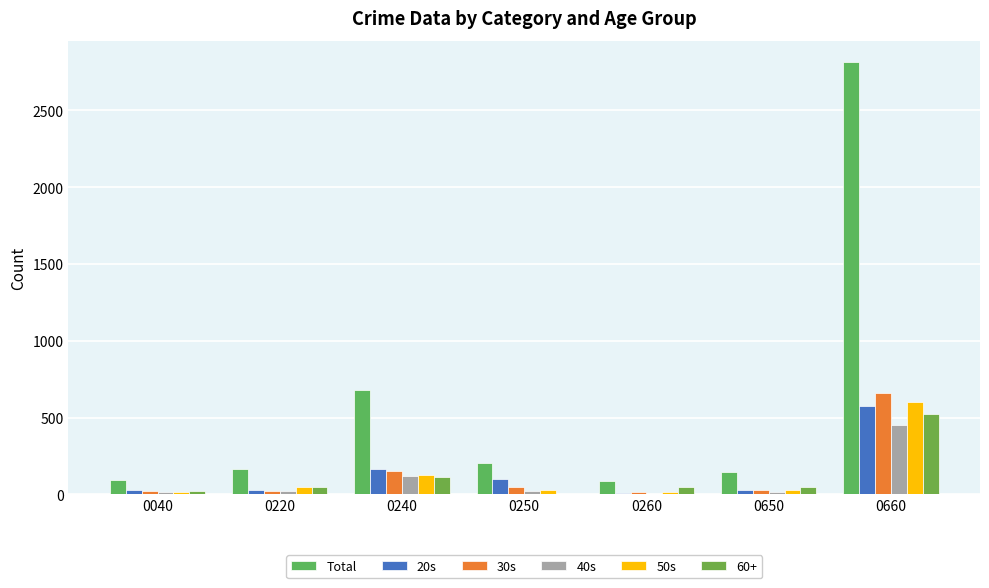

What is the sum of the 20s values at 0660 and 0260?

583